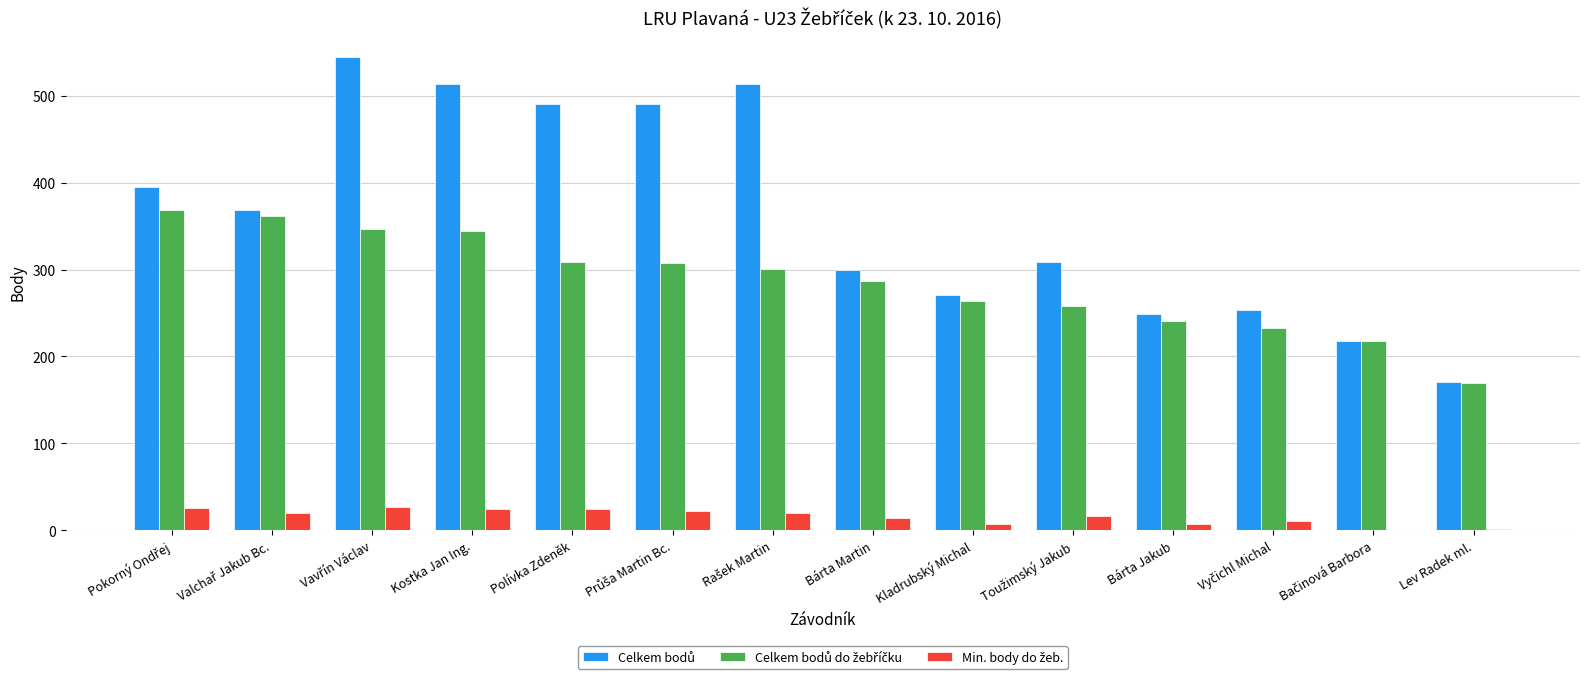

At which category is the sum across all series the highest?

Vavřín Václav